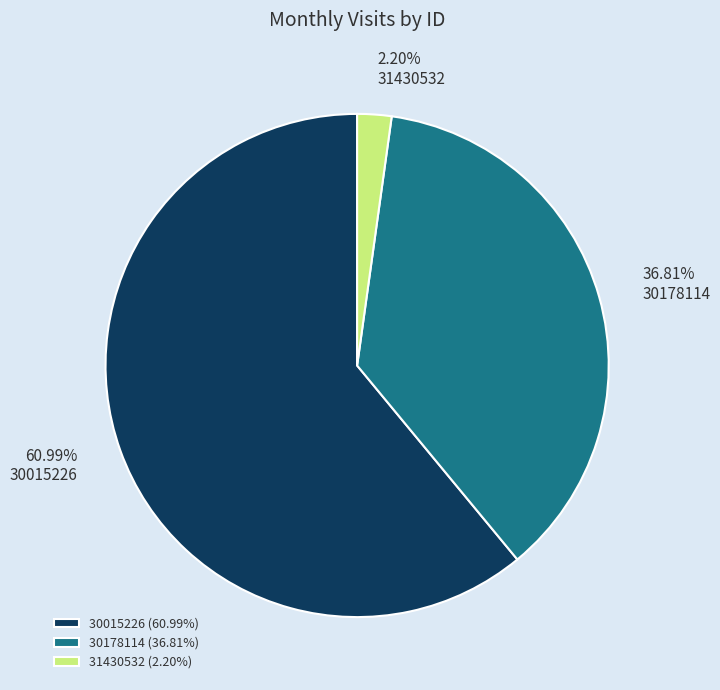

True or false: 30178114 accounts for 37% of the total.

True